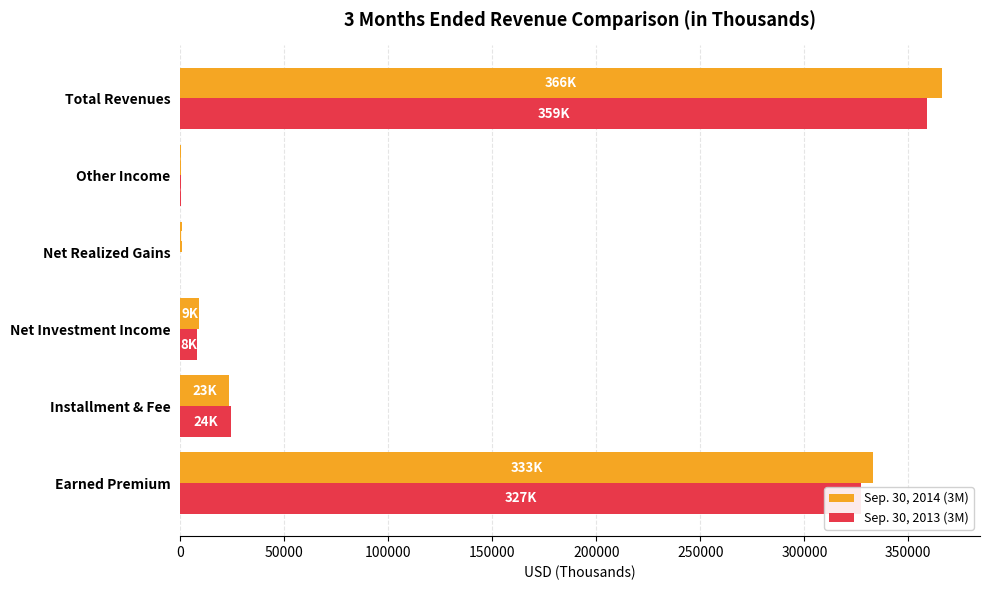

Is it true that Sep. 30, 2013 (3M) equals 83263 at Earned Premium?

False